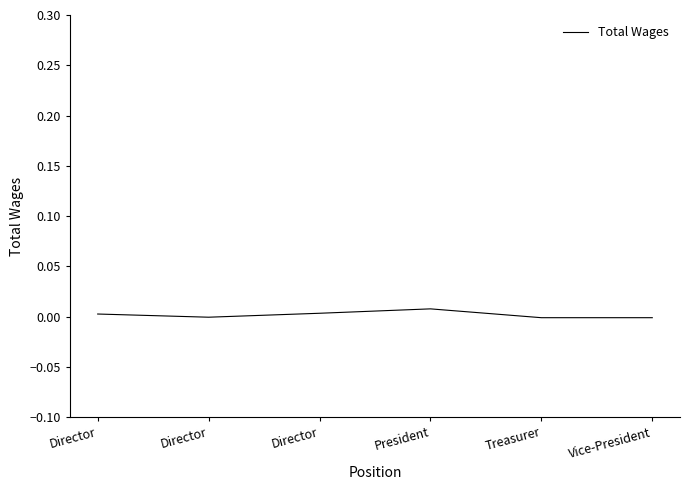

How many distinct data groups are displayed?

1